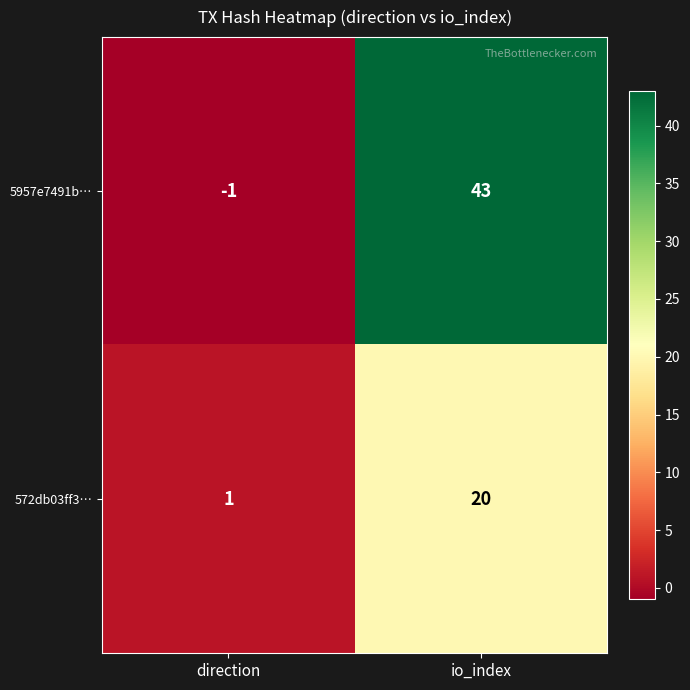

Reading left to right, extract all data points from this chart.

5957e7491b…: -1	43
572db03ff3…: 1	20